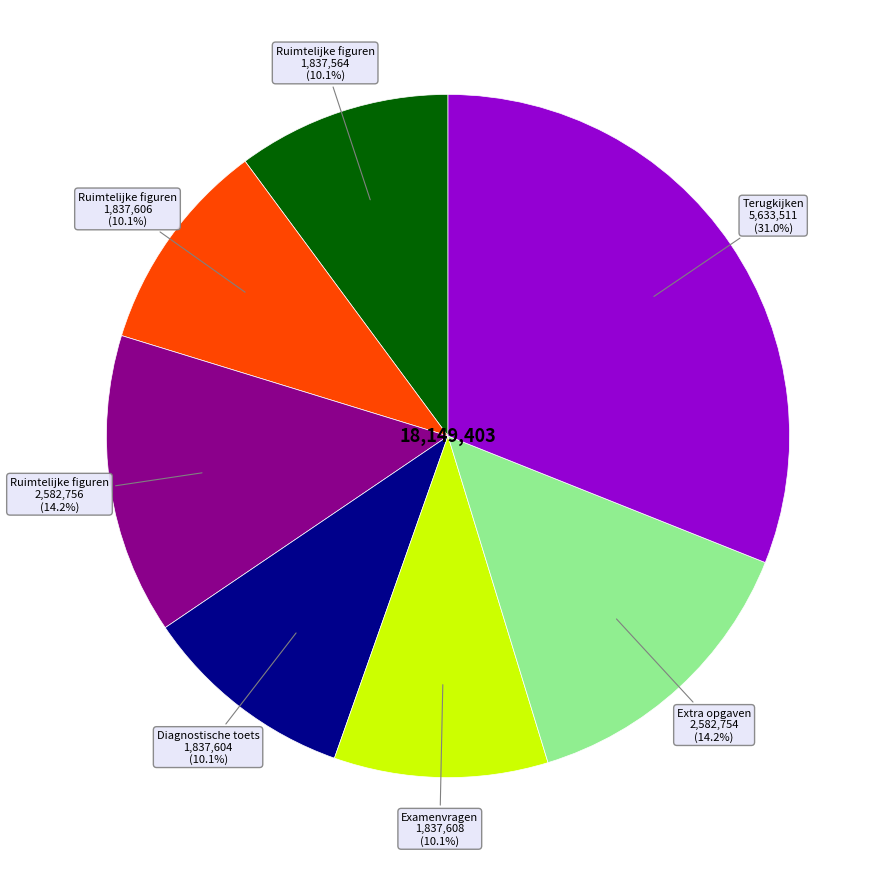

To the nearest percent, what is the difference between the largest and smallest slice percentages?

21%